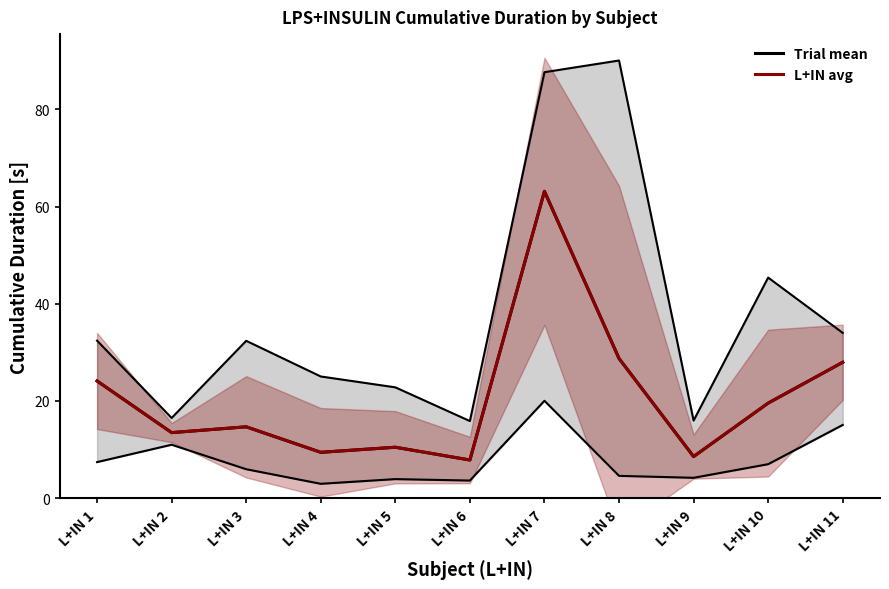

Is this an area chart (filled region under the line)?

No